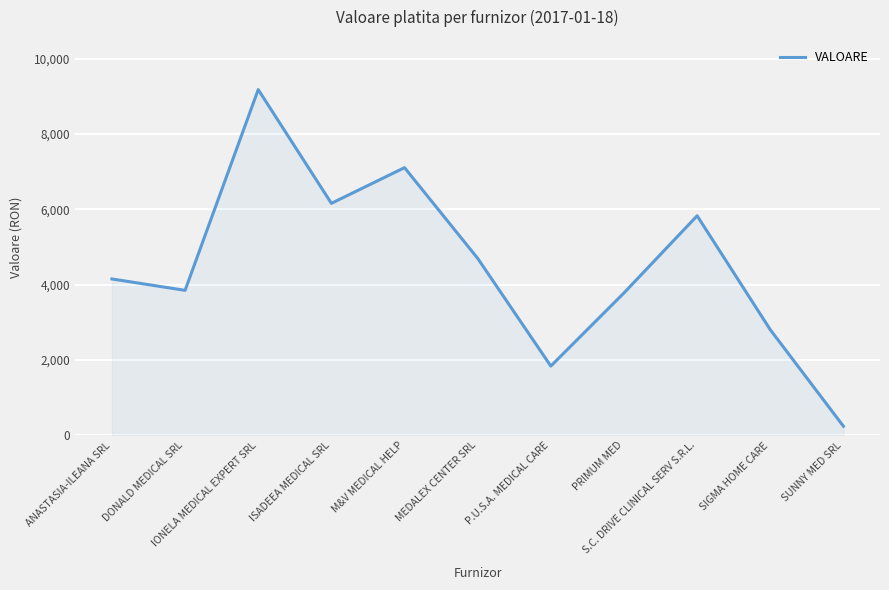

Where is the data nearest to the value 4712?

MEDALEX CENTER SRL